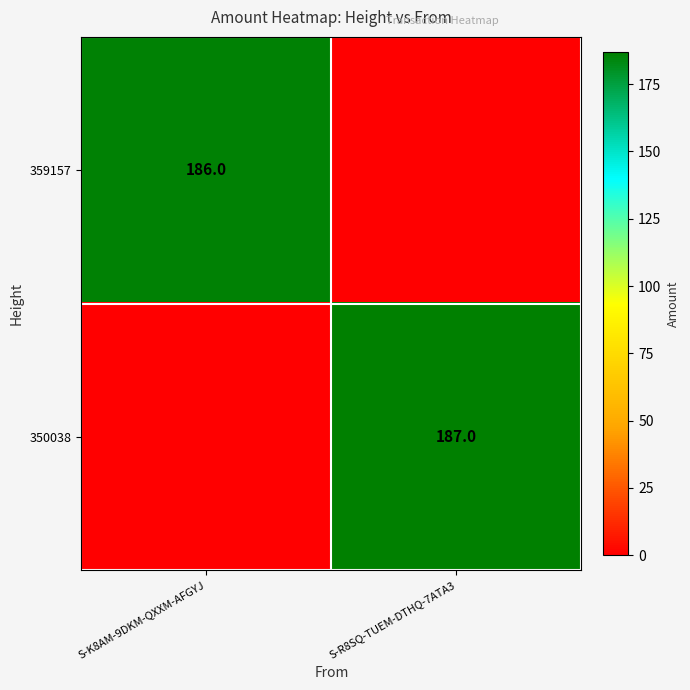

The 350038 series shows 187 at S-R8SQ-TUEM-DTHQ-7ATA3. True or false?

True